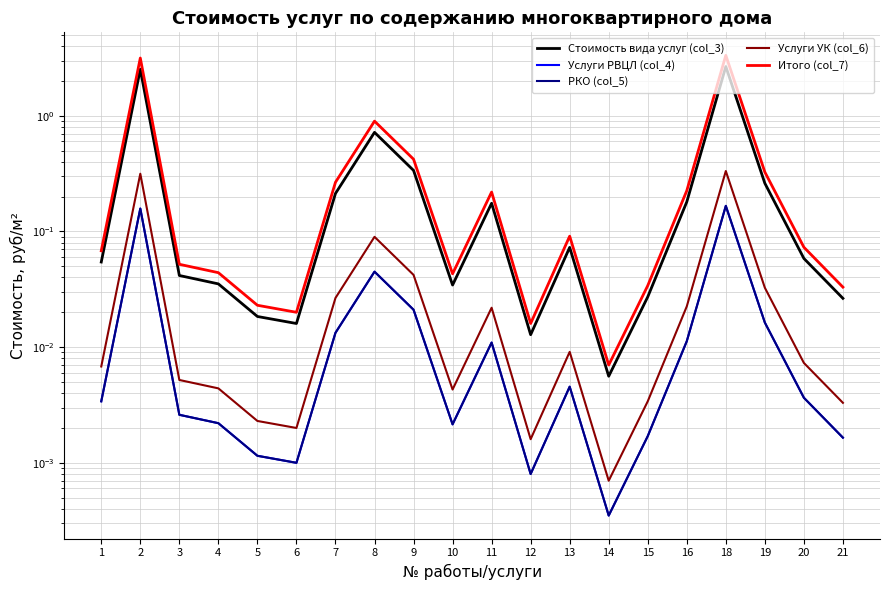

Is this an area chart (filled region under the line)?

No